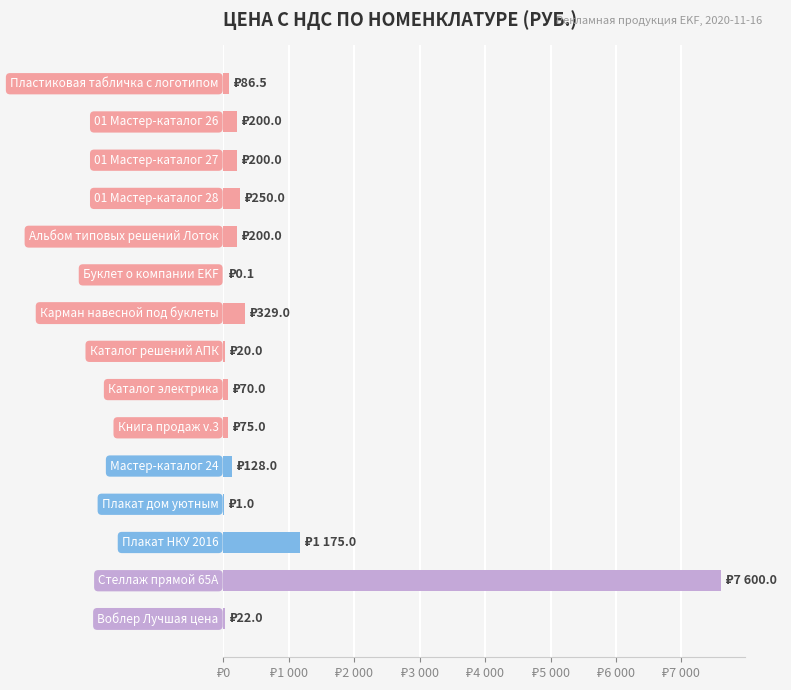

How many bars are there in total?

15